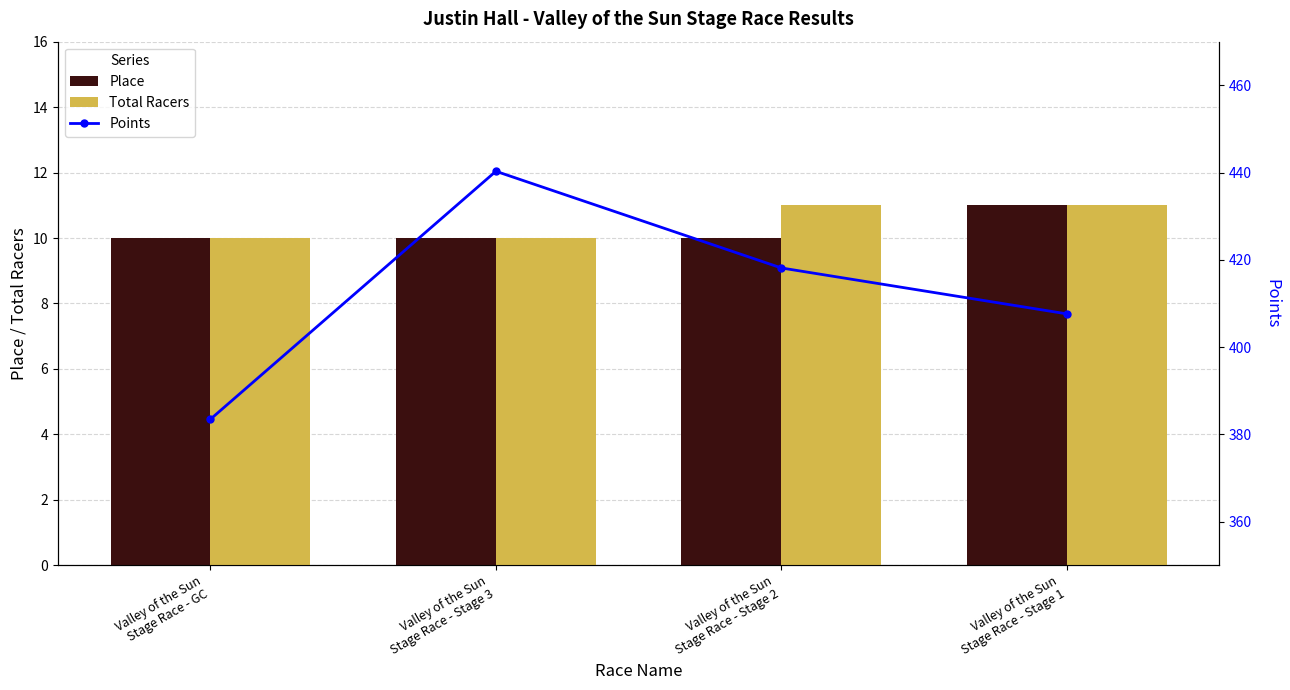

Reading left to right, list all the values displayed in this chart.

Place: 10.0	10.0	10.0	11.0
Total Racers: 10.0	10.0	11.0	11.0
Points: 383.5	440.3	418.1	407.6